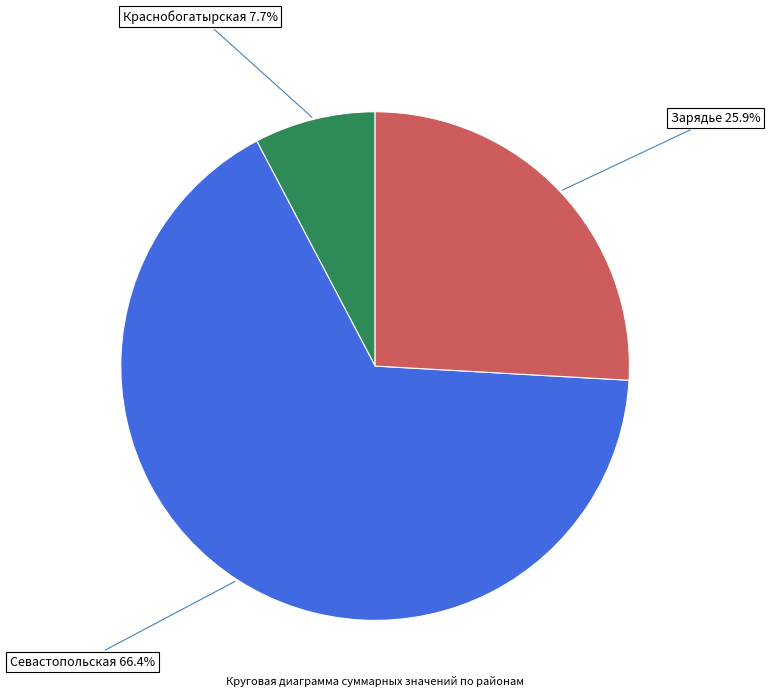

To the nearest percent, what portion does Краснобогатырская represent?

8%